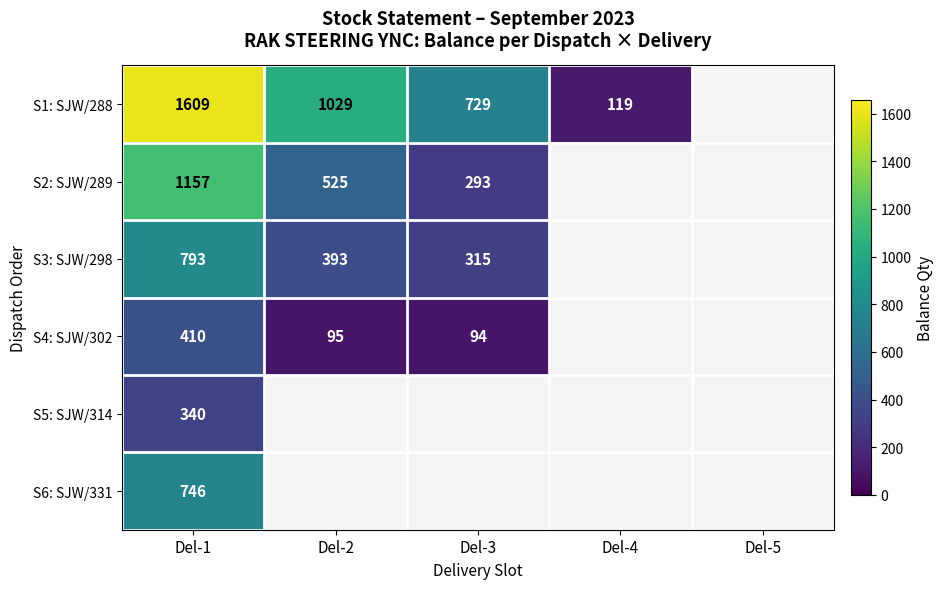

What is the difference between the S1: SJW/288 values at Del-2 and Del-4?

910